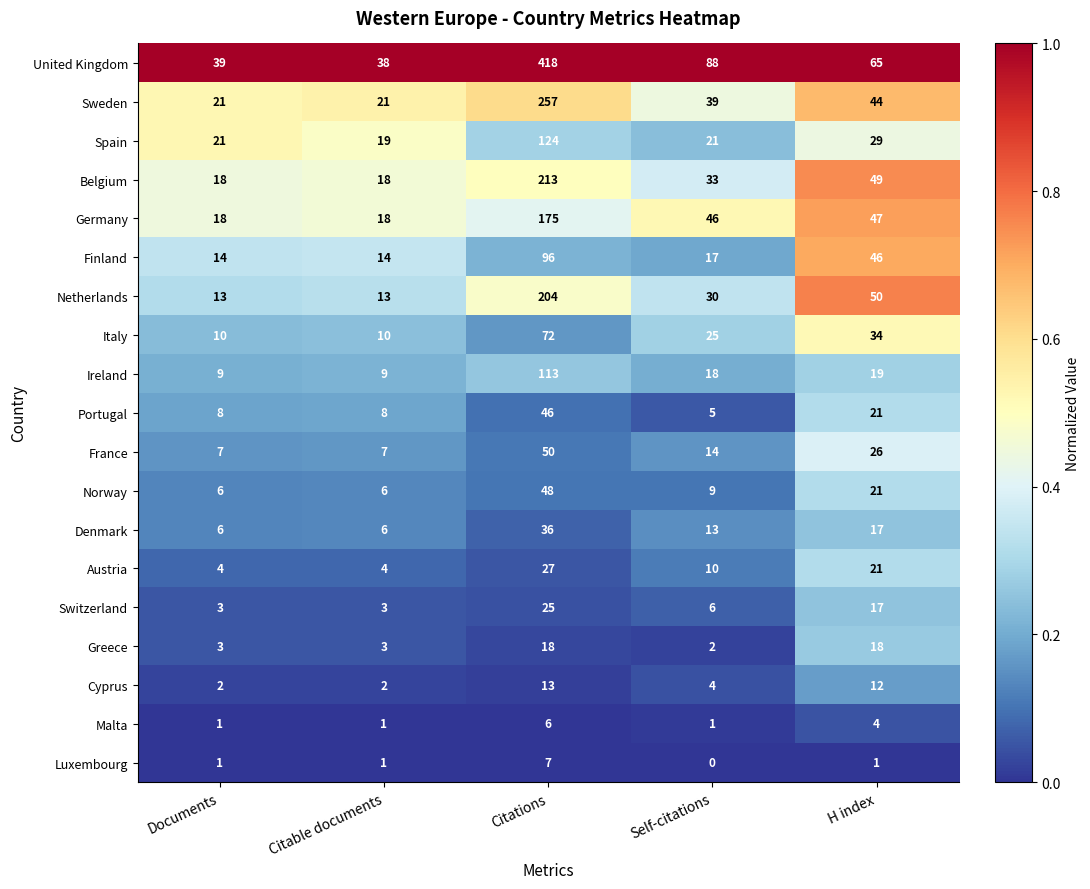

How many Austria values are between 4 and 21?

4